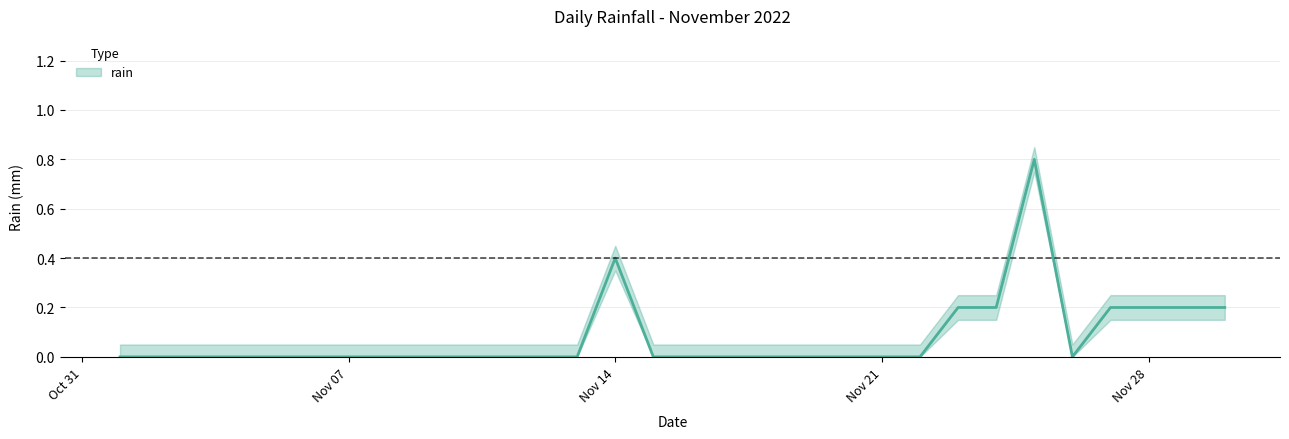

How many points are higher than both their immediate neighbors (excluding endpoints)?

2